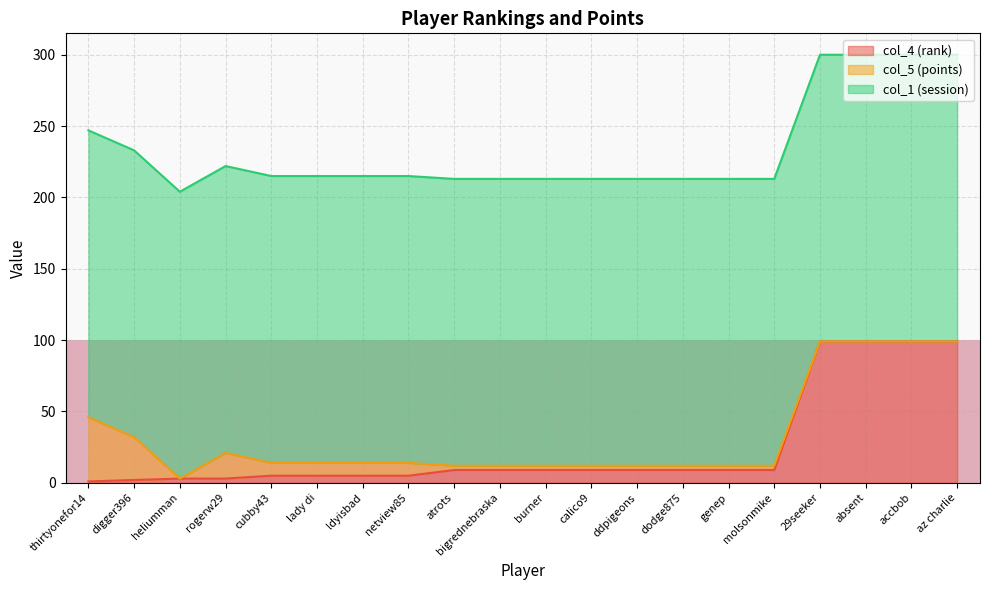

What is the difference between the highest and lowest values at calico9?

198